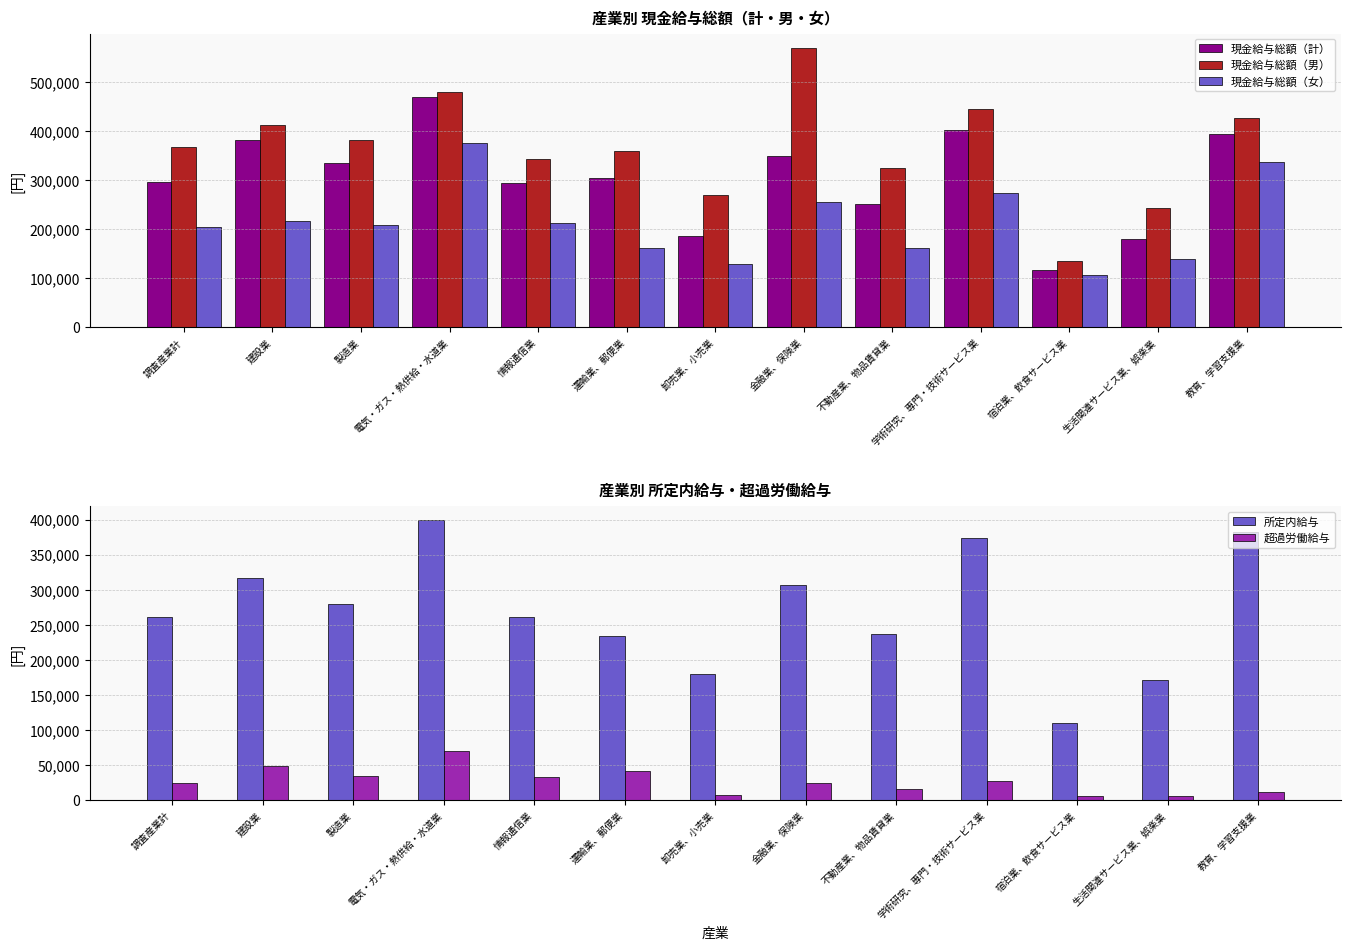

List the labels in order of 所定内給与 value, largest first.

電気・ガス・熱供給・水道業, 教育、学習支援業, 学術研究、専門・技術サービス業, 建設業, 金融業、保険業, 製造業, 情報通信業, 調査産業計, 不動産業、物品賃貸業, 運輸業、郵便業, 卸売業、小売業, 生活関連サービス業、娯楽業, 宿泊業、飲食サービス業